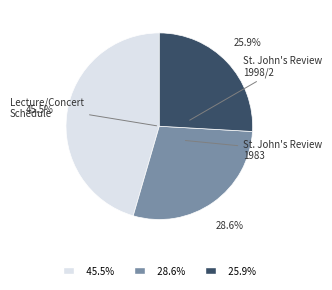

Is there a majority slice in this chart?

No